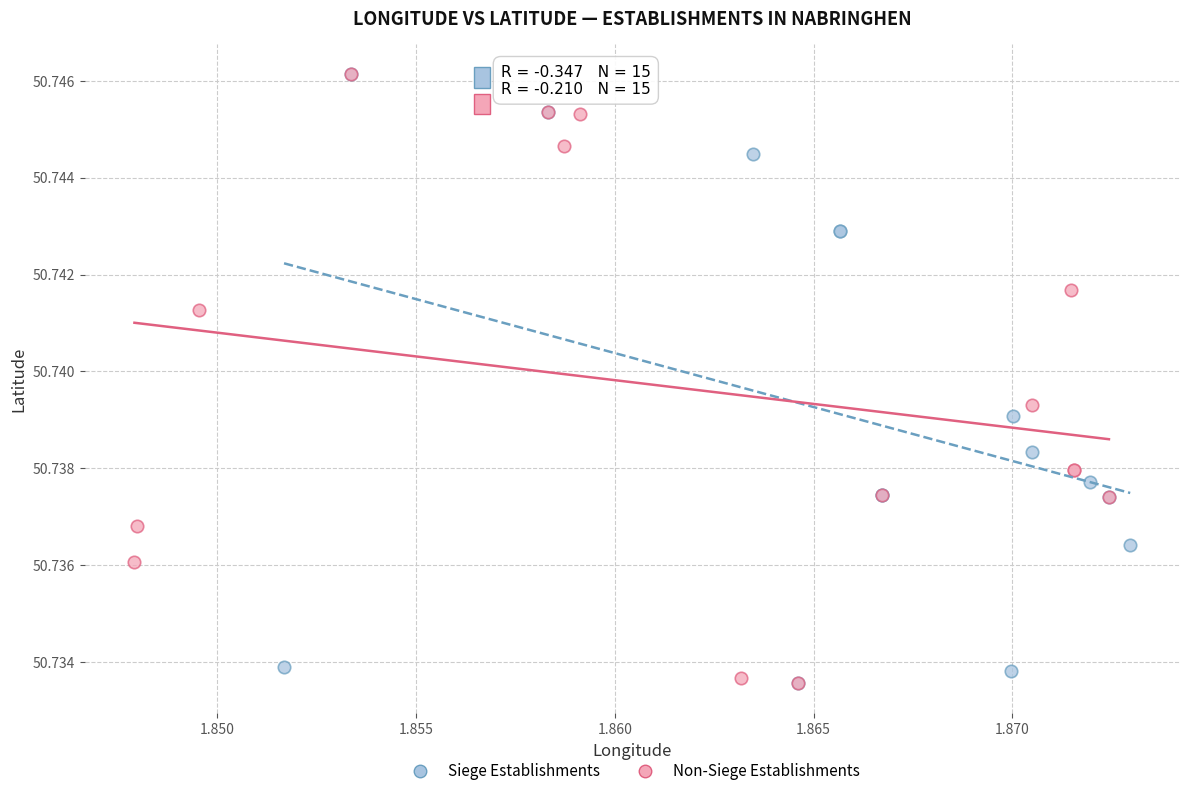

What are all the series names shown in the legend?

Siege Establishments, Non-Siege Establishments